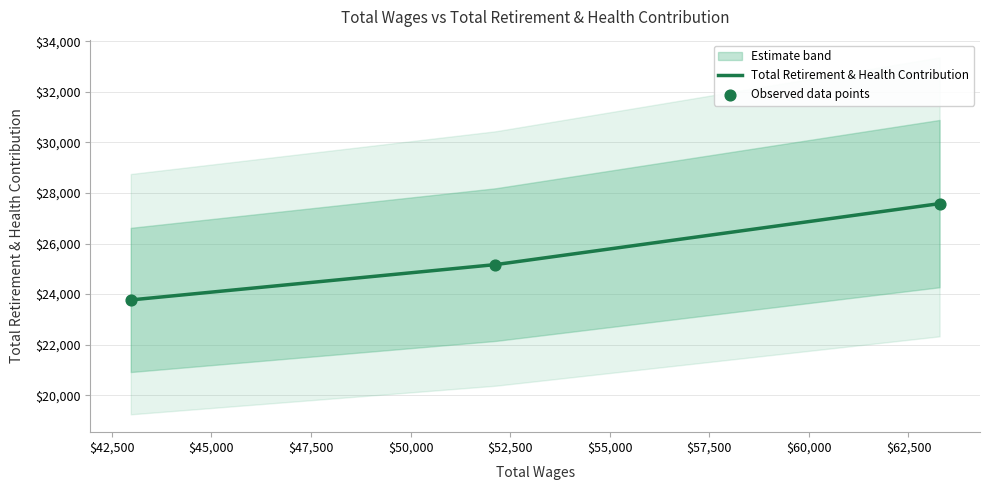

What is the maximum value for Total Retirement & Health Contribution?

27580.0